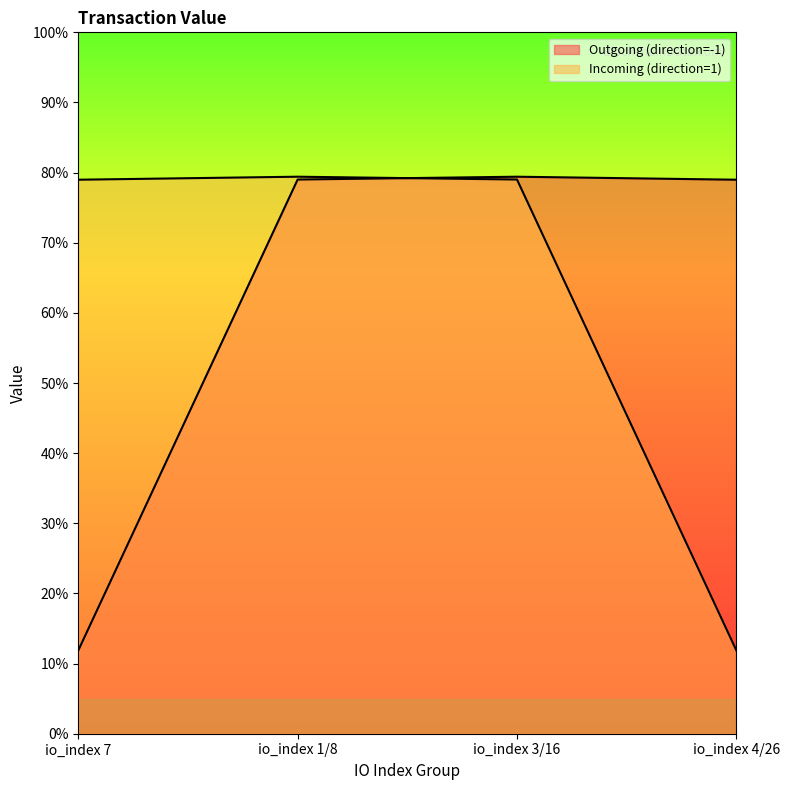

Count the Incoming (direction=1) values in the range 0 to 1.

4